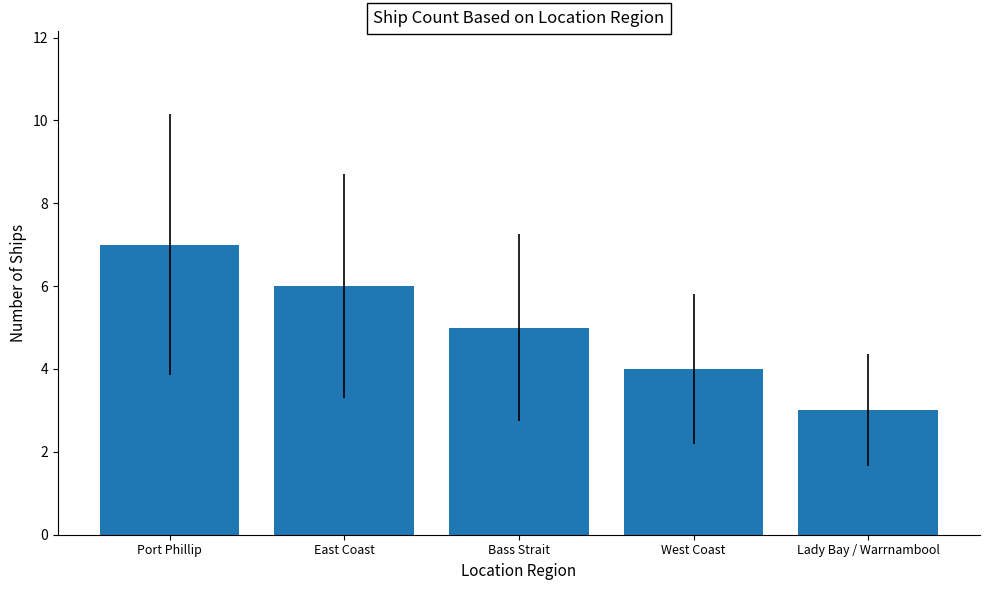

How many values are between 4 and 6?

3